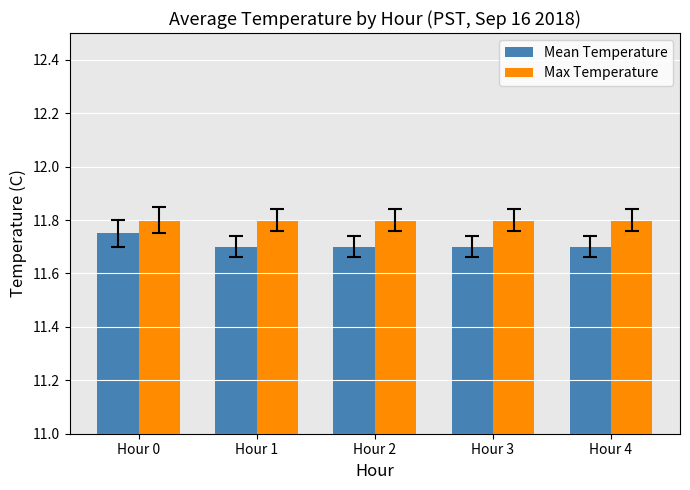

Is it true that Mean Temperature equals 18.5 at Hour 1?

False